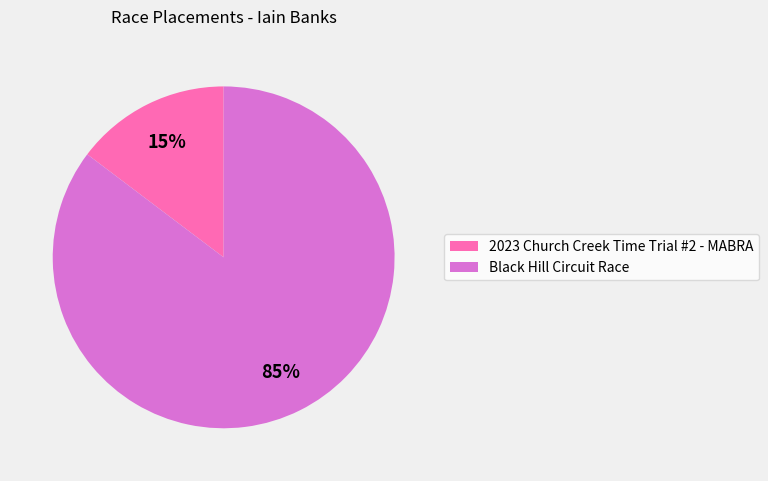

To the nearest percent, what portion does Black Hill Circuit Race represent?

85%